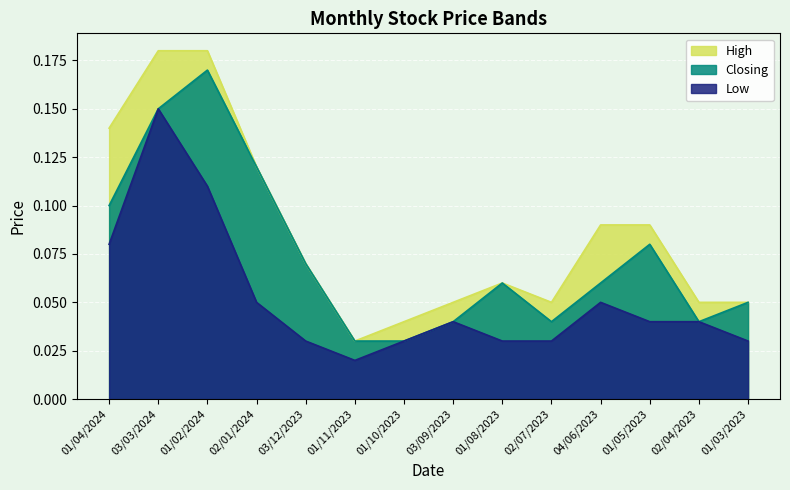

How many data points does each series have?

14